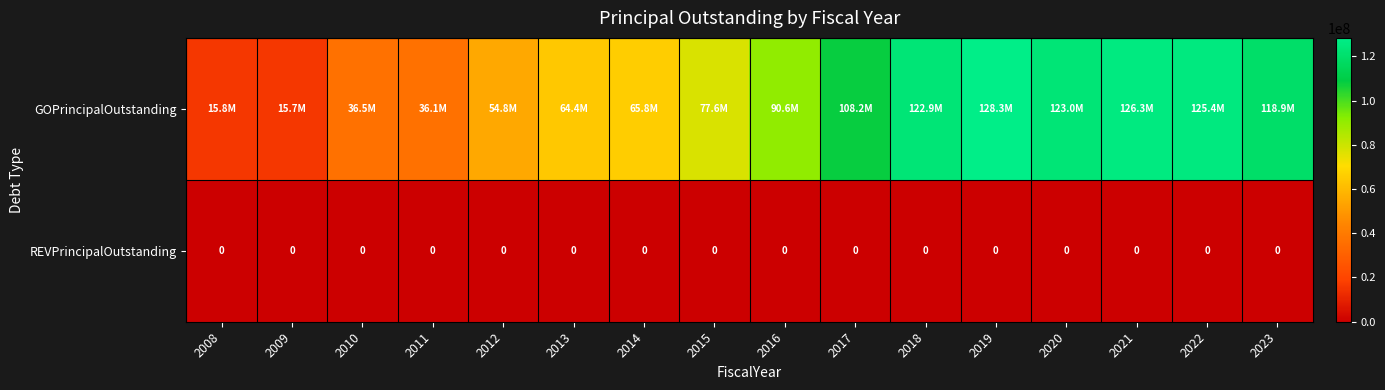

Between 2014 and 2023, which is larger?

2023